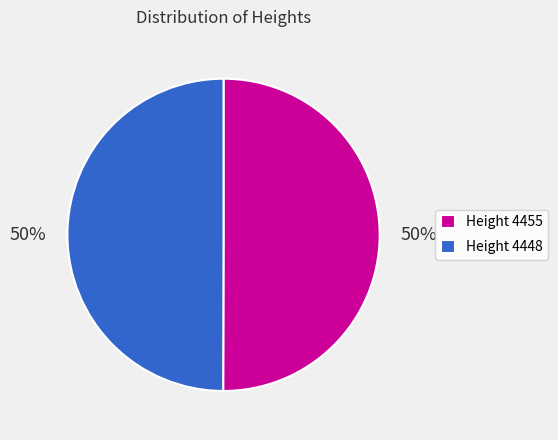

Combined, do Height 4455 and Height 4448 account for over 50%?

Yes